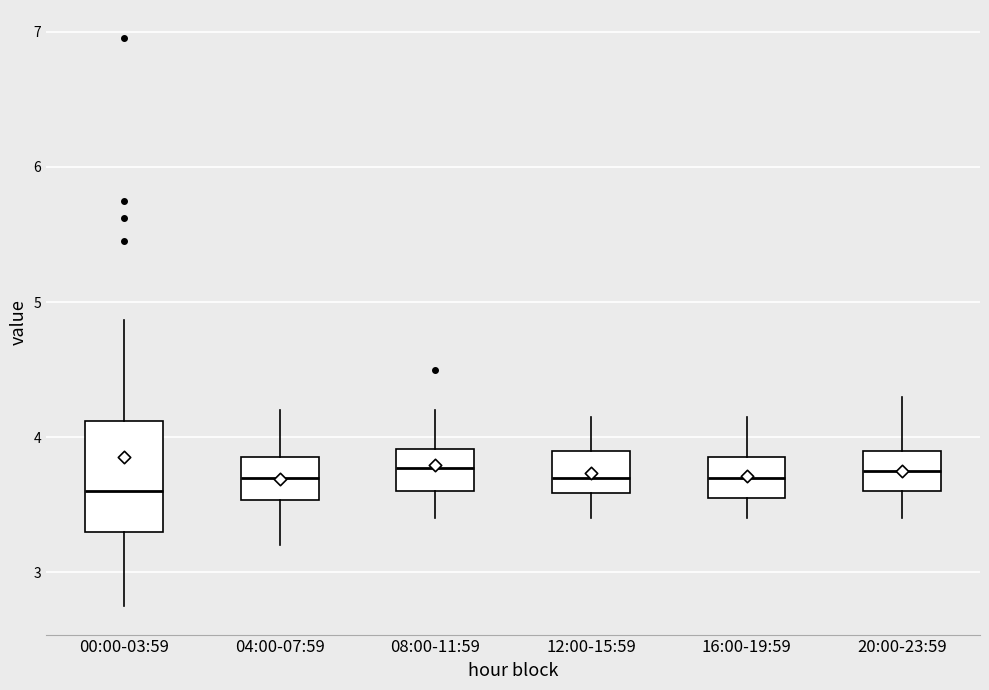

Reading left to right, transcribe this box plot: for each box, give where its median line is, the range the box spans, and where its two whiskers end, as read against the y-axis. The values are not printed on the chart, so give them approximately, as read against the axis.

00:00-03:59: median 3.6, box 3.3 to 4.1, whiskers 2.8 to 4.9
04:00-07:59: median 3.7, box 3.5 to 3.9, whiskers 3.2 to 4.2
08:00-11:59: median 3.8, box 3.6 to 3.9, whiskers 3.4 to 4.2
12:00-15:59: median 3.7, box 3.6 to 3.9, whiskers 3.4 to 4.2
16:00-19:59: median 3.7, box 3.6 to 3.9, whiskers 3.4 to 4.2
20:00-23:59: median 3.8, box 3.6 to 3.9, whiskers 3.4 to 4.3